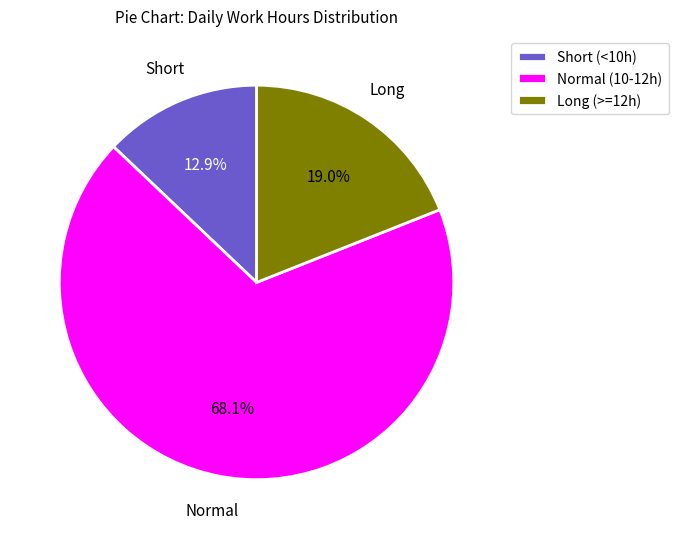

Does Normal (10-12h) account for over 50% of the chart?

Yes